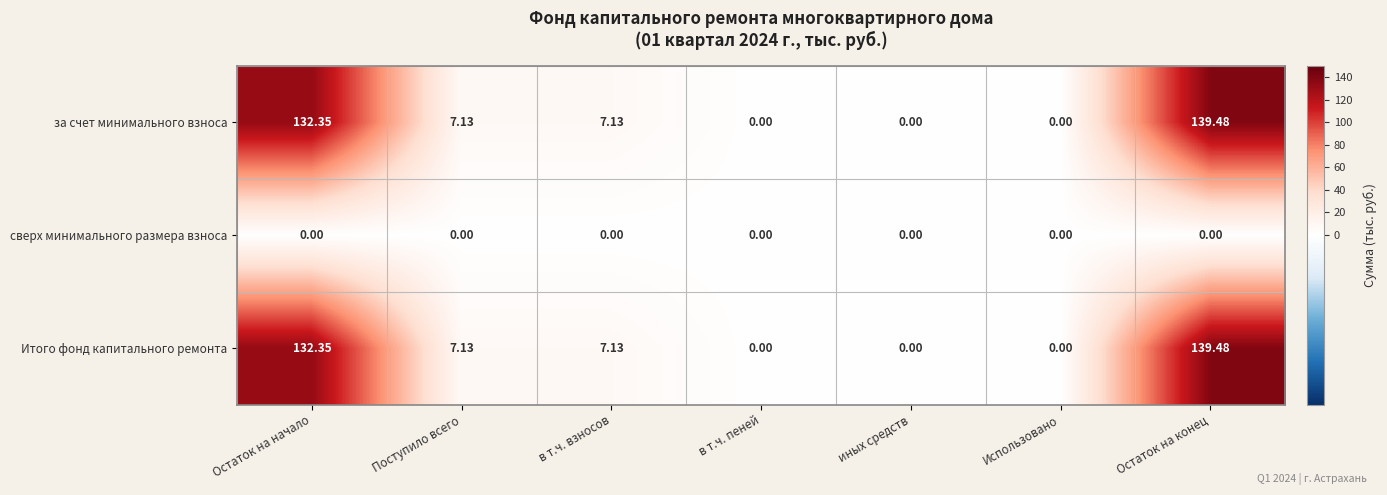

At which category does the chart reach its peak across all series?

Остаток на конец